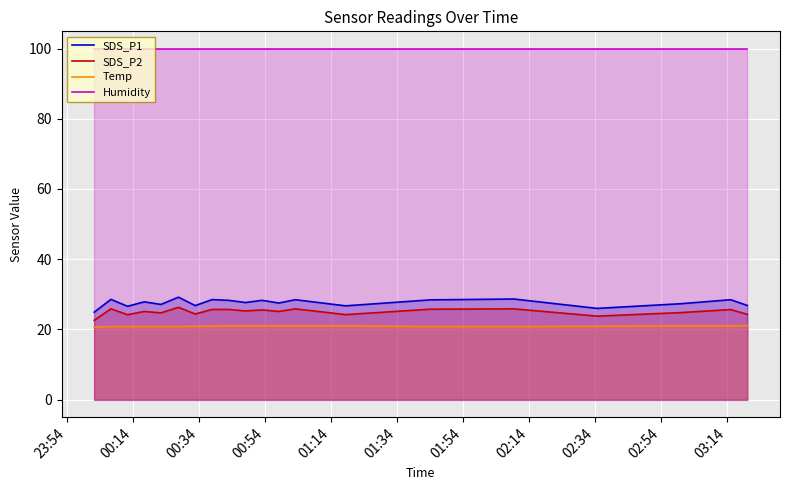

Which series has the largest total across all categories?

Humidity